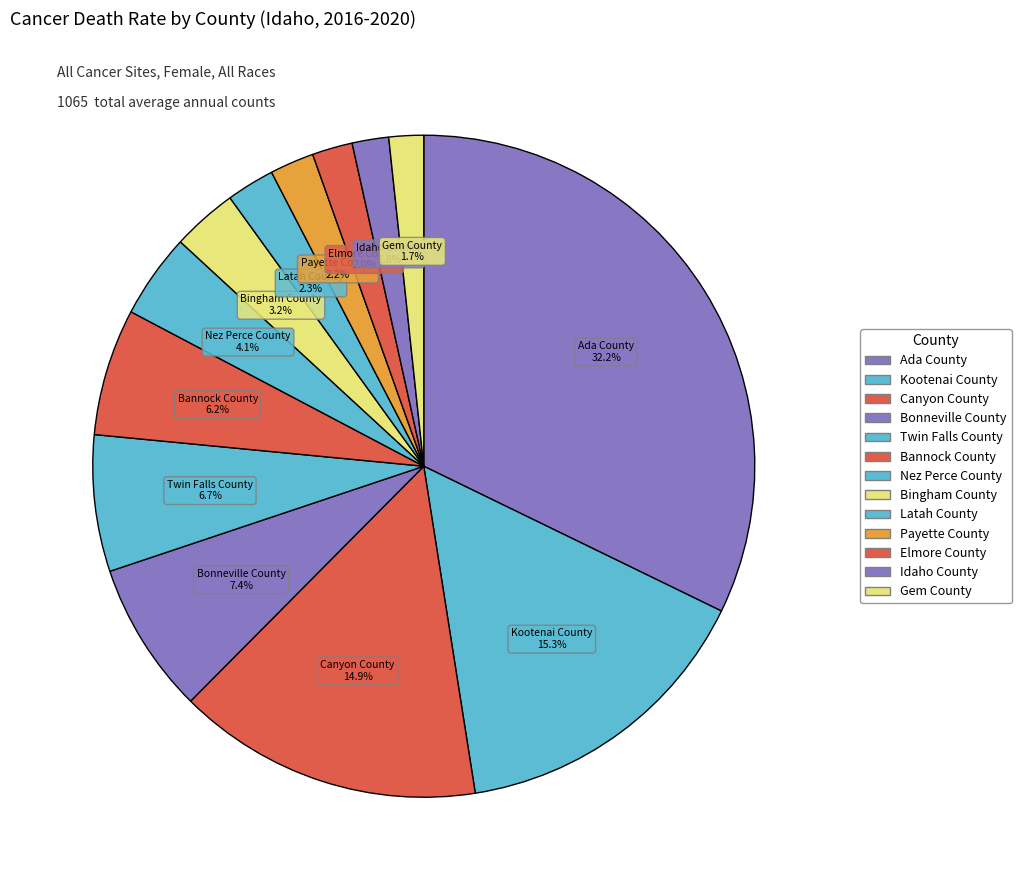

How many slices are in this pie chart?

13